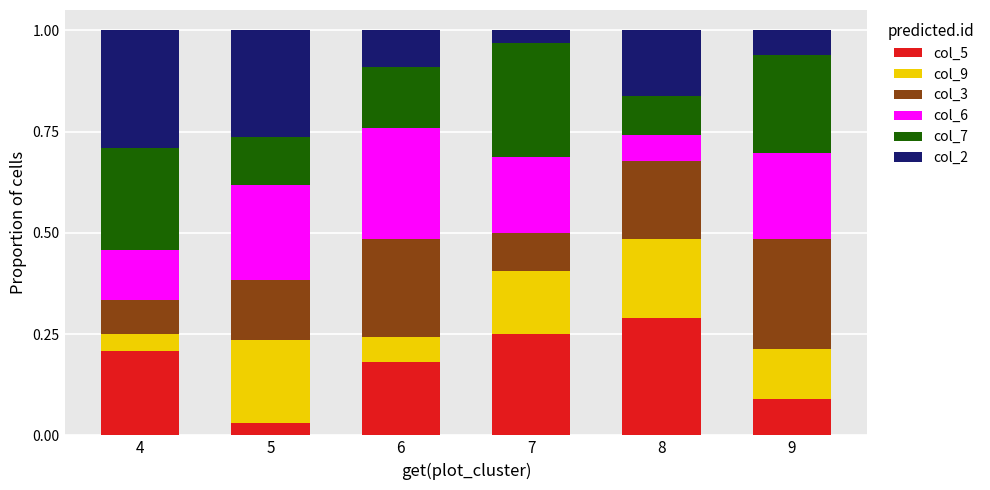

Which category has the highest value in the col_5 series?

8